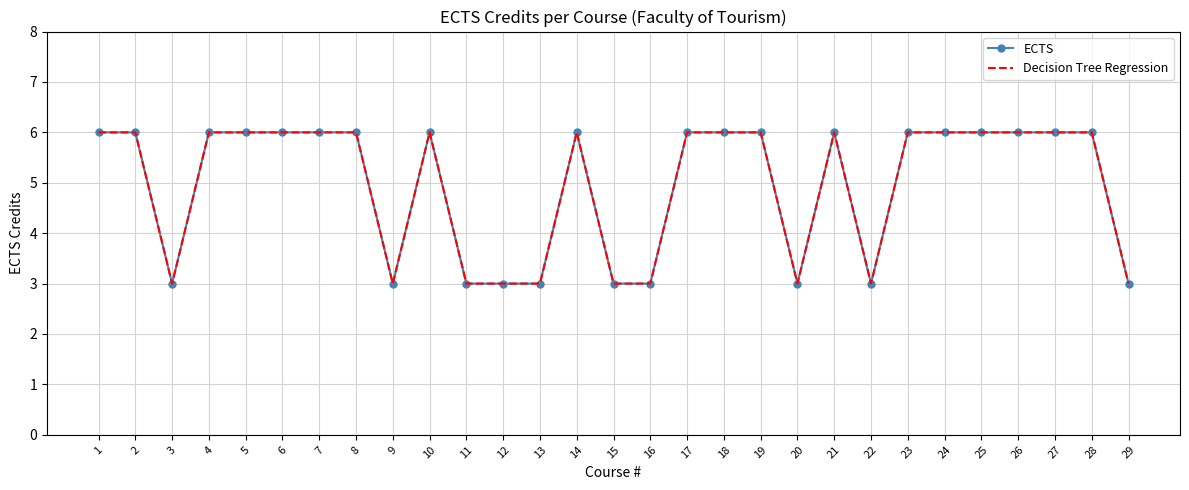

True or false: Decision Tree Regression and ECTS intersect in this chart.

False